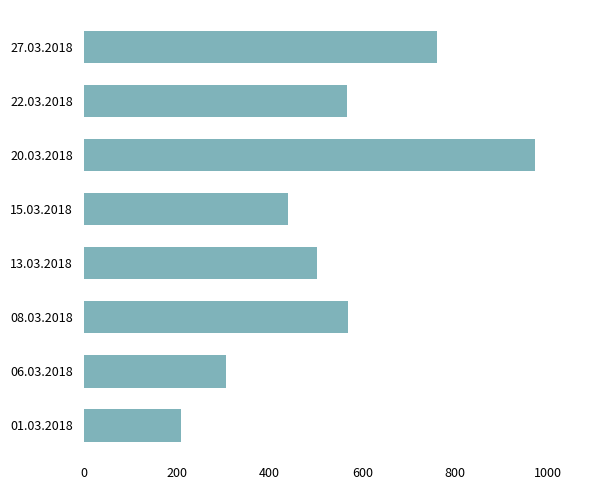

Which has a higher value, 06.03.2018 or 08.03.2018?

08.03.2018